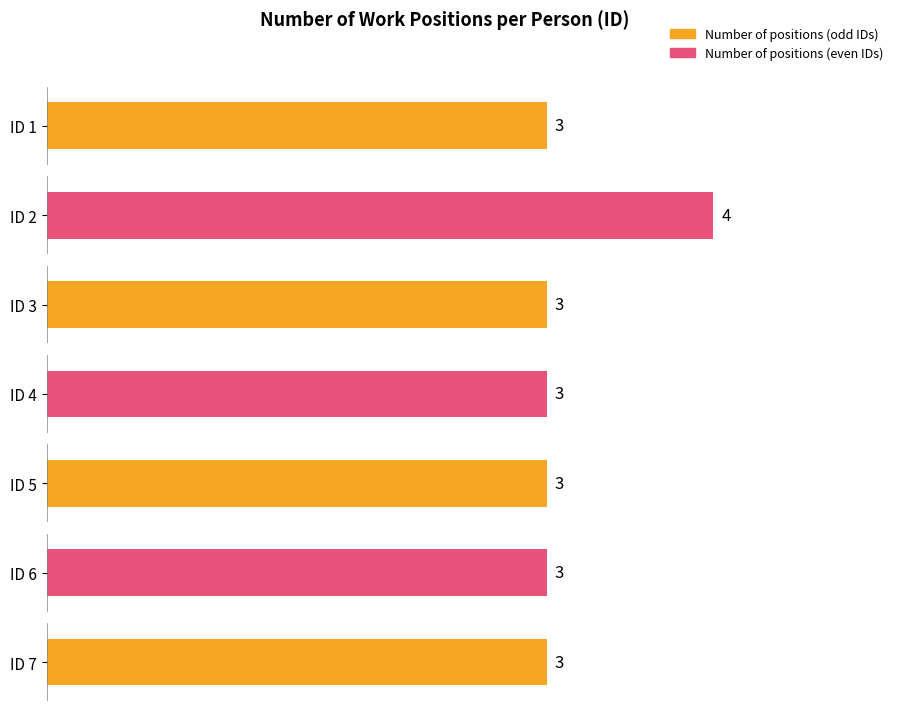

List the labels in order of value, smallest first.

ID 1, ID 3, ID 4, ID 5, ID 6, ID 7, ID 2